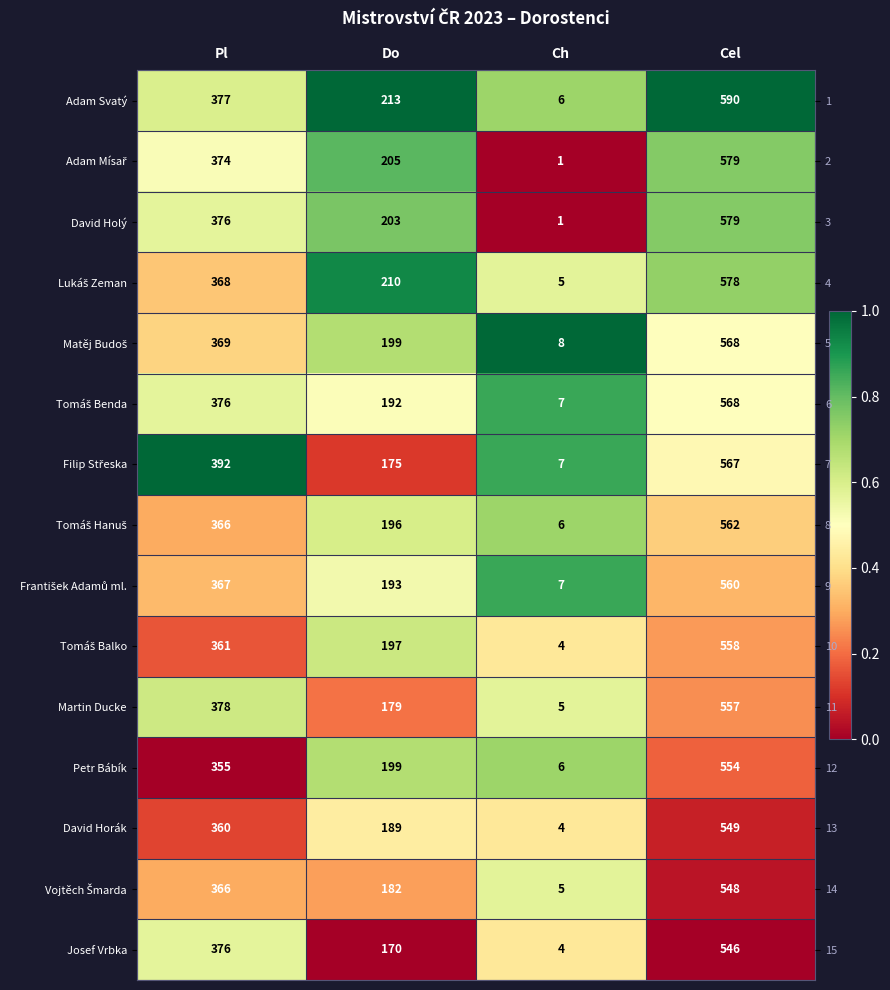

Count the number of data series in this chart.

15